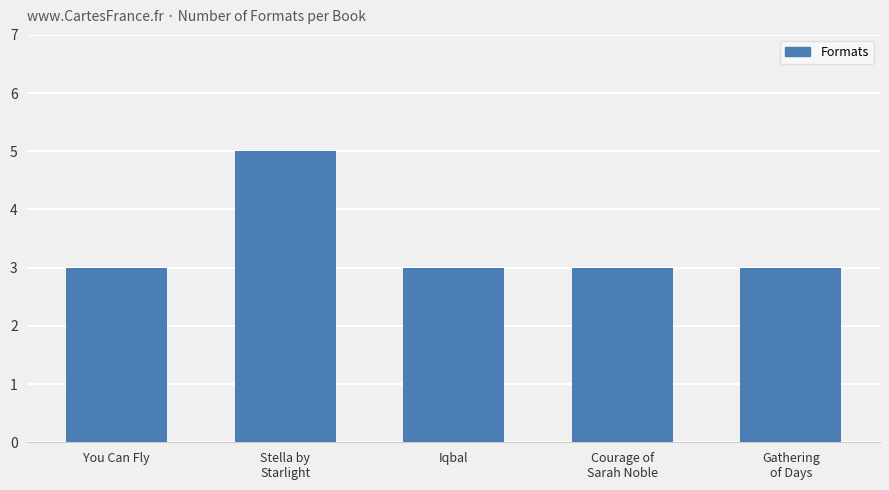

What is the label of the 2nd bar from the left?

Stella by
Starlight